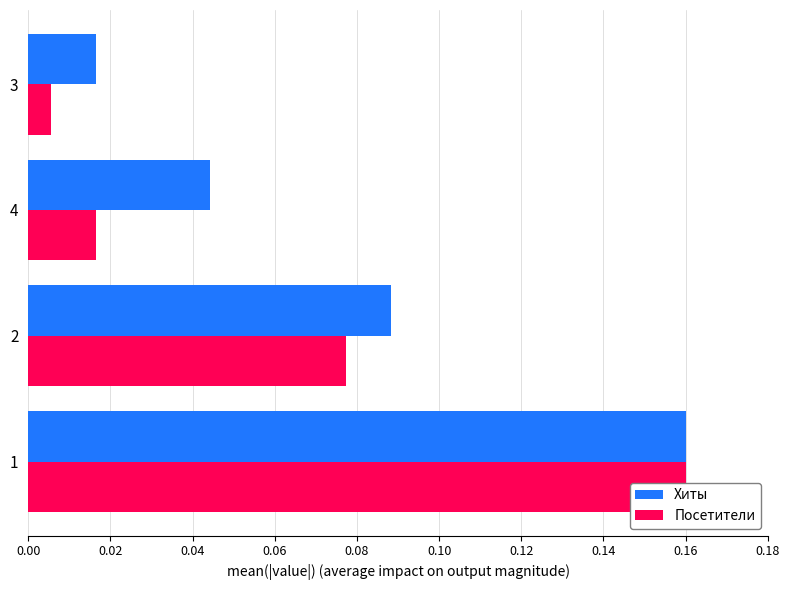

What is the sum of all Посетители values?

0.3